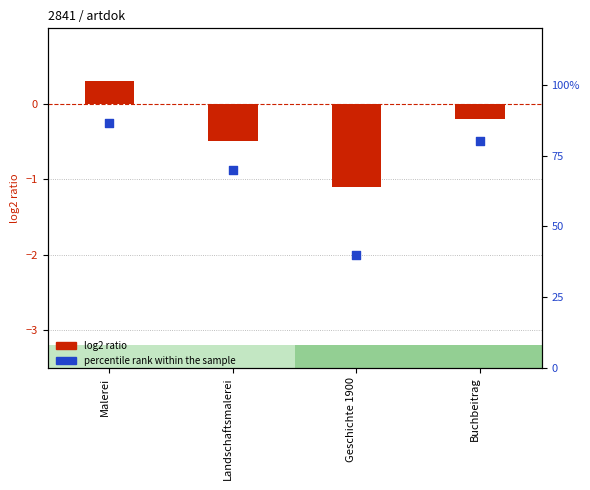

Which series has the widest spread of Y values?

percentile rank within the sample